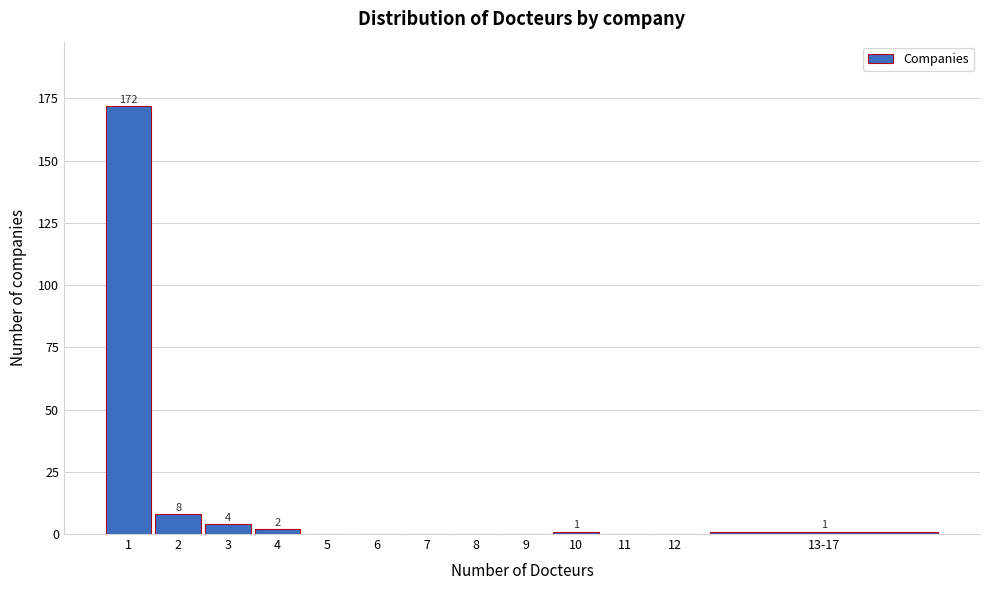

Reading left to right, what are all the values shown in this chart?

1=172	2=8	3=4	4=2	5=0	6=0	7=0	8=0	9=0	10=1	11=0	12=0	13-17=1